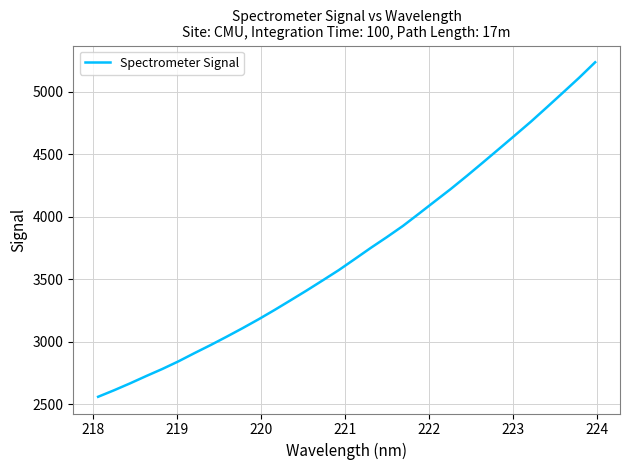

What is the smallest value displayed?

2561.0